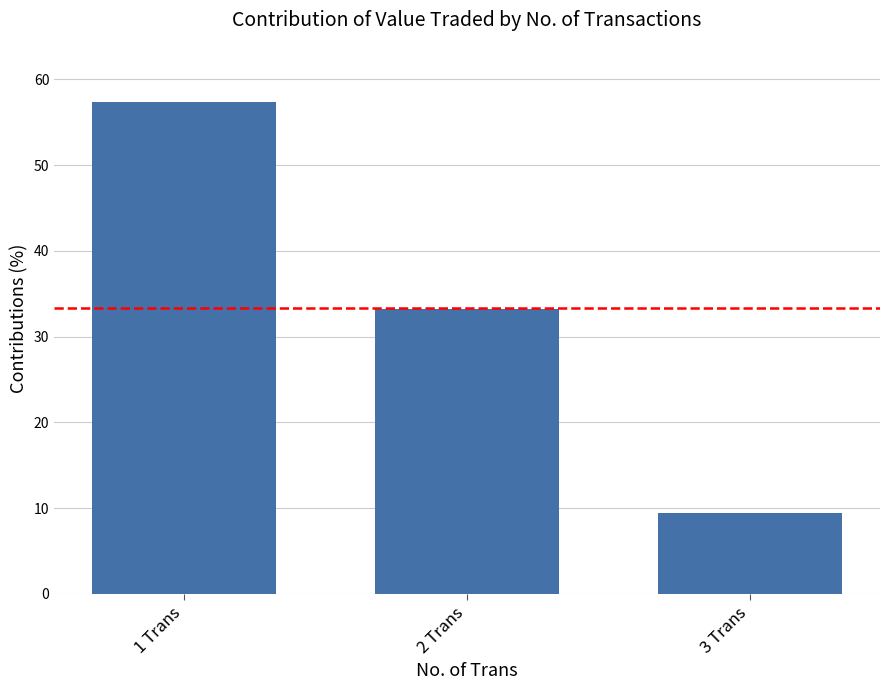

Where does the data first go above 33?

1 Trans